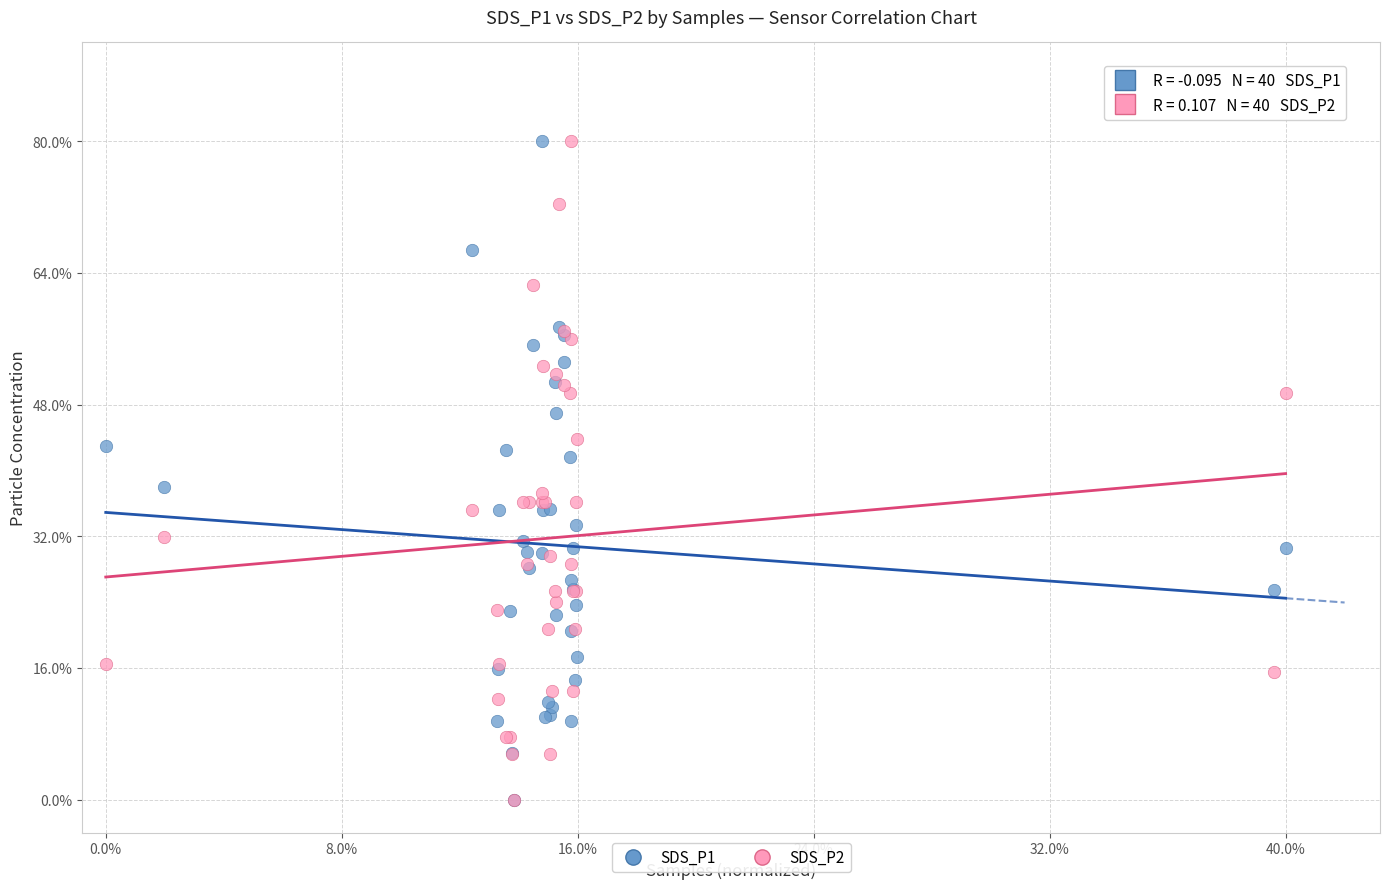

What are all the series names shown in the legend?

SDS_P1, SDS_P2